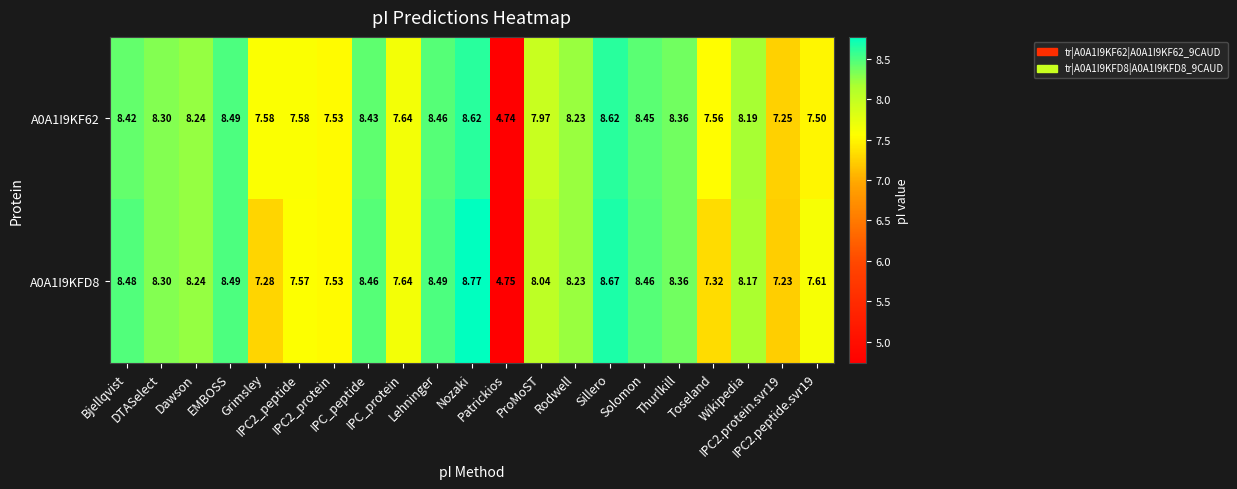

Reading left to right, what are all the values shown in this chart?

A0A1I9KF62: Bjellqvist=8.4	DTASelect=8.3	Dawson=8.2	EMBOSS=8.5	Grimsley=7.6	IPC2_peptide=7.6	IPC2_protein=7.5	IPC_peptide=8.4	IPC_protein=7.6	Lehninger=8.5	Nozaki=8.6	Patrickios=4.7	ProMoST=8.0	Rodwell=8.2	Sillero=8.6	Solomon=8.4	Thurlkill=8.4	Toseland=7.6	Wikipedia=8.2	IPC2.protein.svr19=7.2	IPC2.peptide.svr19=7.5
A0A1I9KFD8: Bjellqvist=8.5	DTASelect=8.3	Dawson=8.2	EMBOSS=8.5	Grimsley=7.3	IPC2_peptide=7.6	IPC2_protein=7.5	IPC_peptide=8.5	IPC_protein=7.6	Lehninger=8.5	Nozaki=8.8	Patrickios=4.8	ProMoST=8.0	Rodwell=8.2	Sillero=8.7	Solomon=8.5	Thurlkill=8.4	Toseland=7.3	Wikipedia=8.2	IPC2.protein.svr19=7.2	IPC2.peptide.svr19=7.6